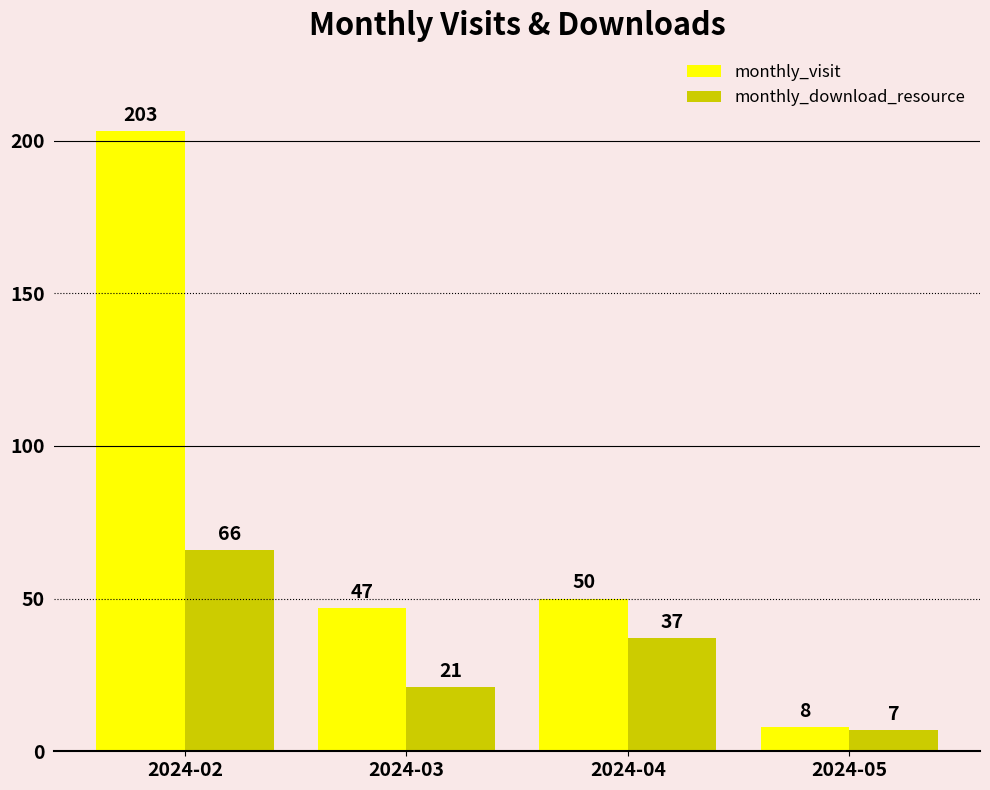

Which label corresponds to the largest value in the chart?

2024-02